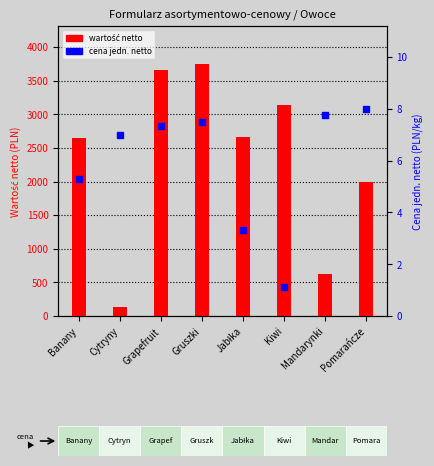

What are all the series names shown in the legend?

Wartość netto, Cena jedn. netto